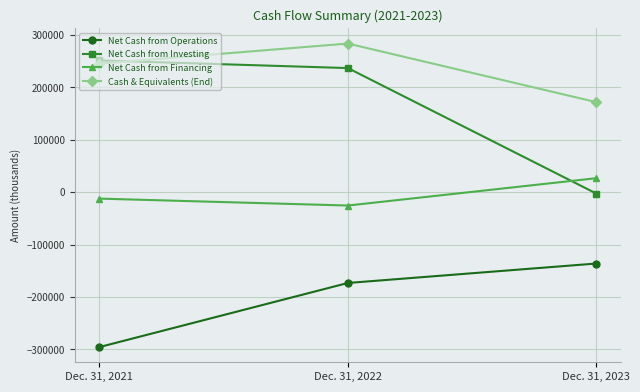

Which series has the largest total across all categories?

Cash & Equivalents (End)